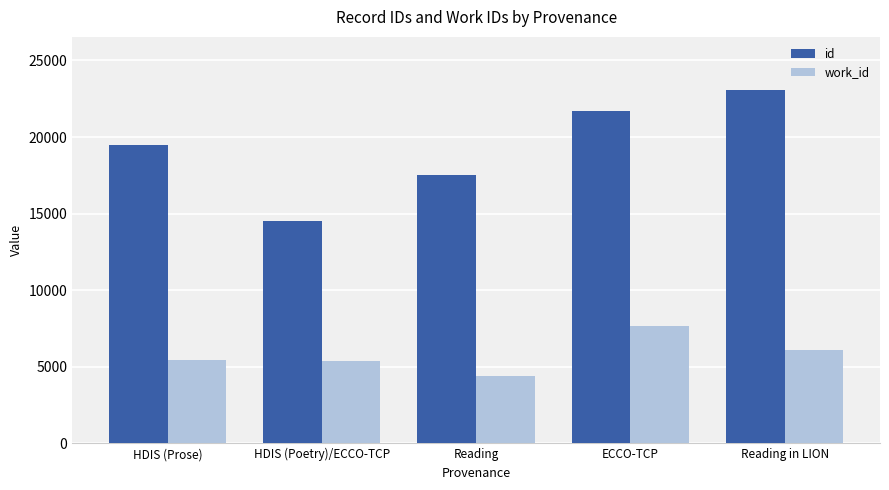

Which series changed the most between HDIS (Prose) and Reading?

id